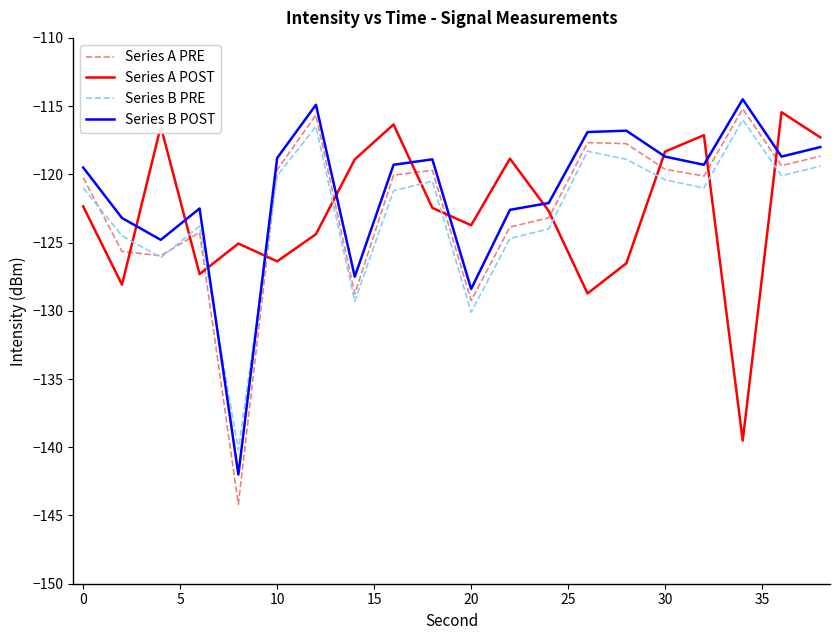

Which series has the widest spread of values?

Series A PRE